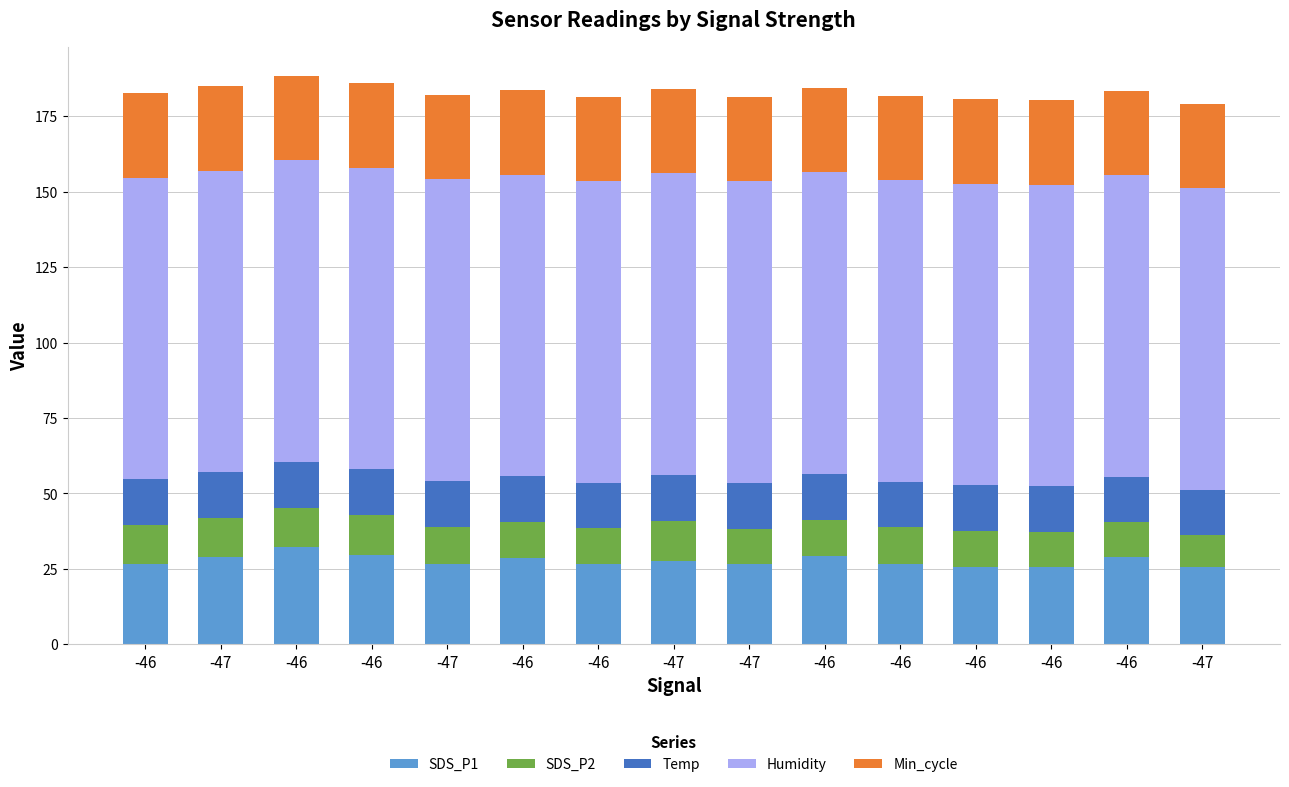

Is it true that Humidity equals 26.3 at -46?

False